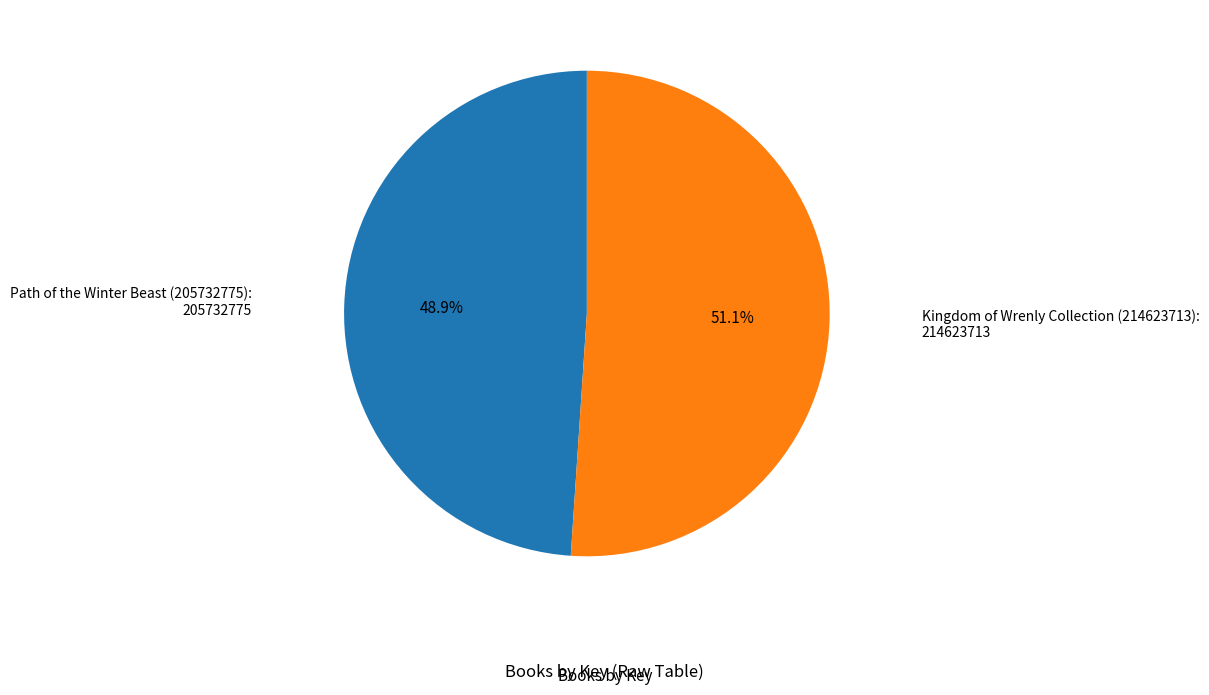

Does any single category account for the majority?

Yes